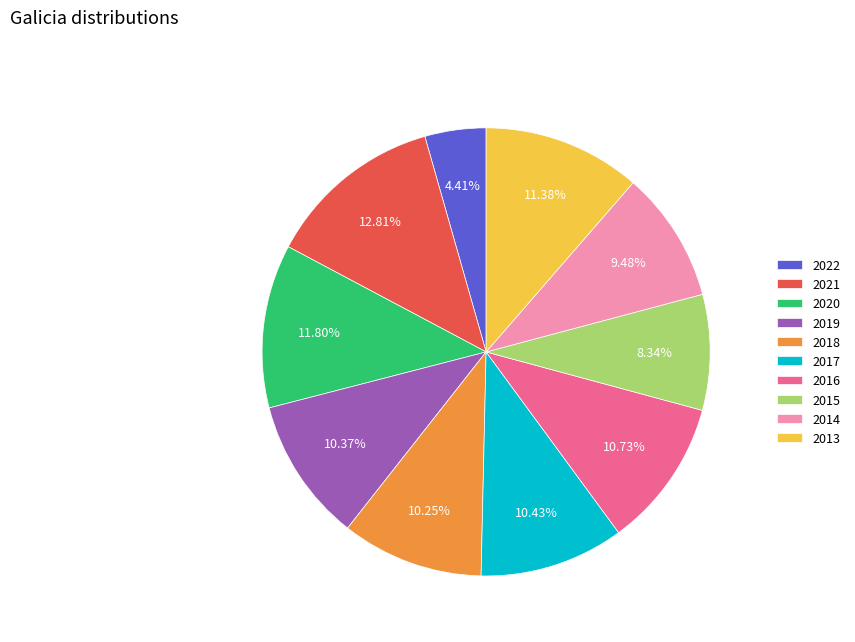

What percentage is NOT represented by 2017?

89.6%